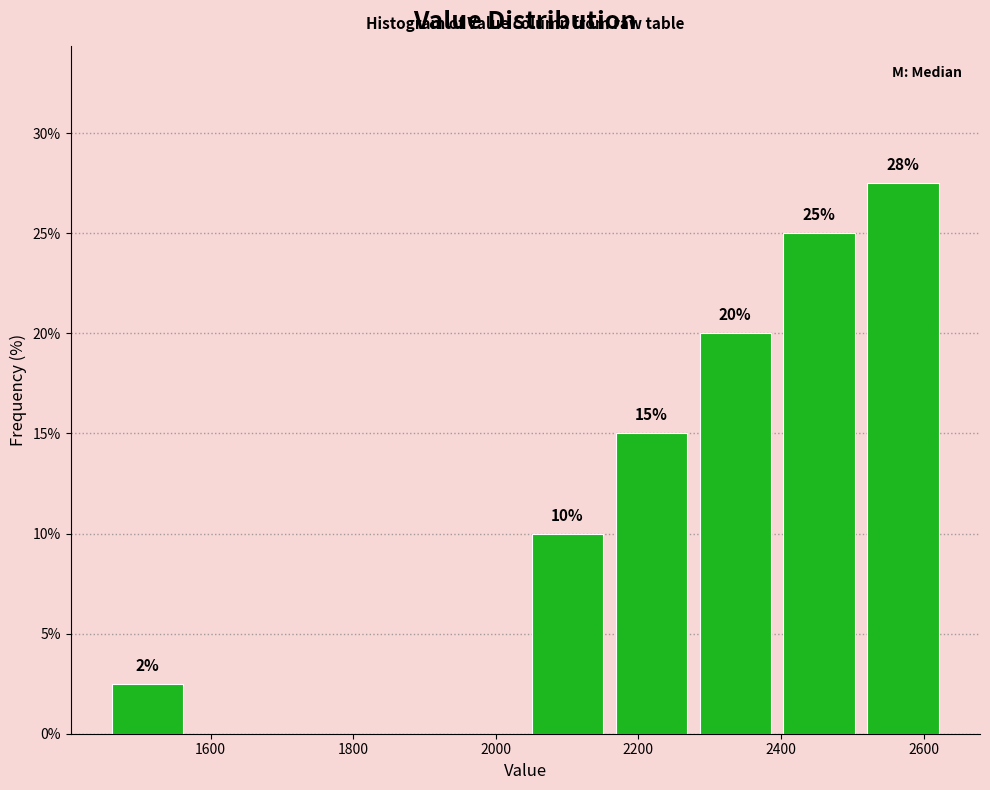

Over which range of the x-axis is the bar tallest?

2520 to 2640